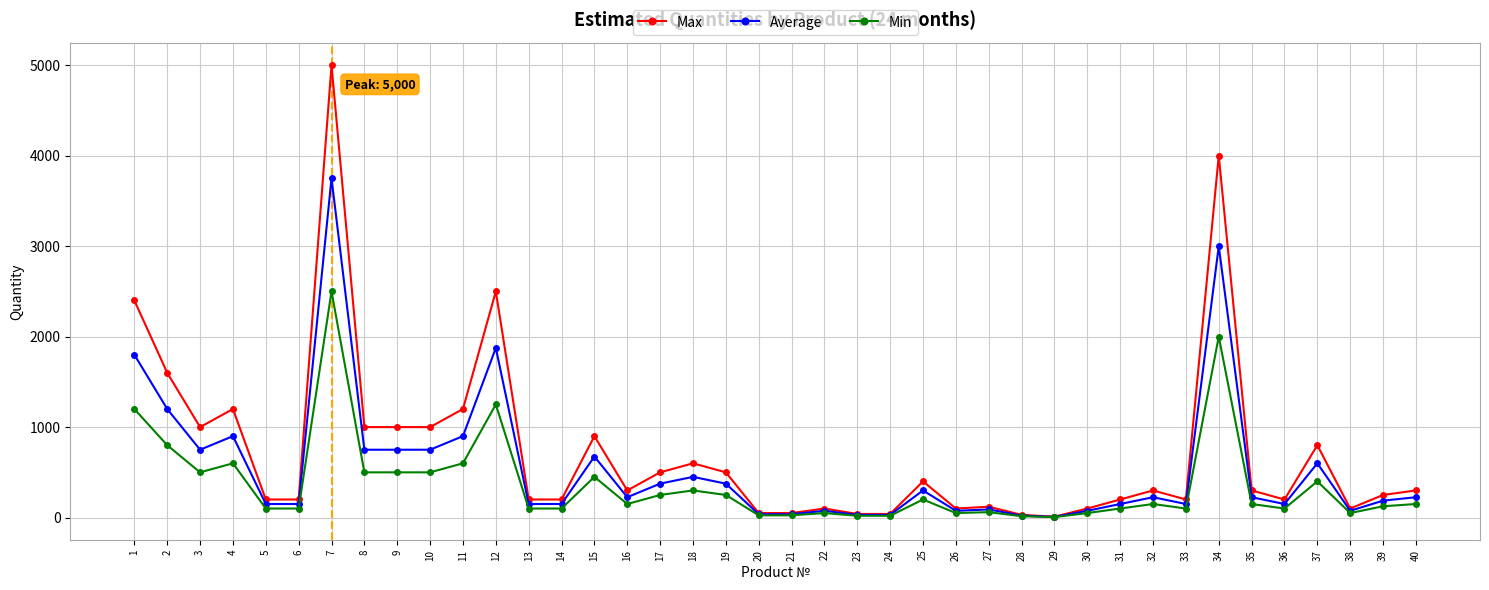

Does the chart display data point markers on the line(s)?

Yes